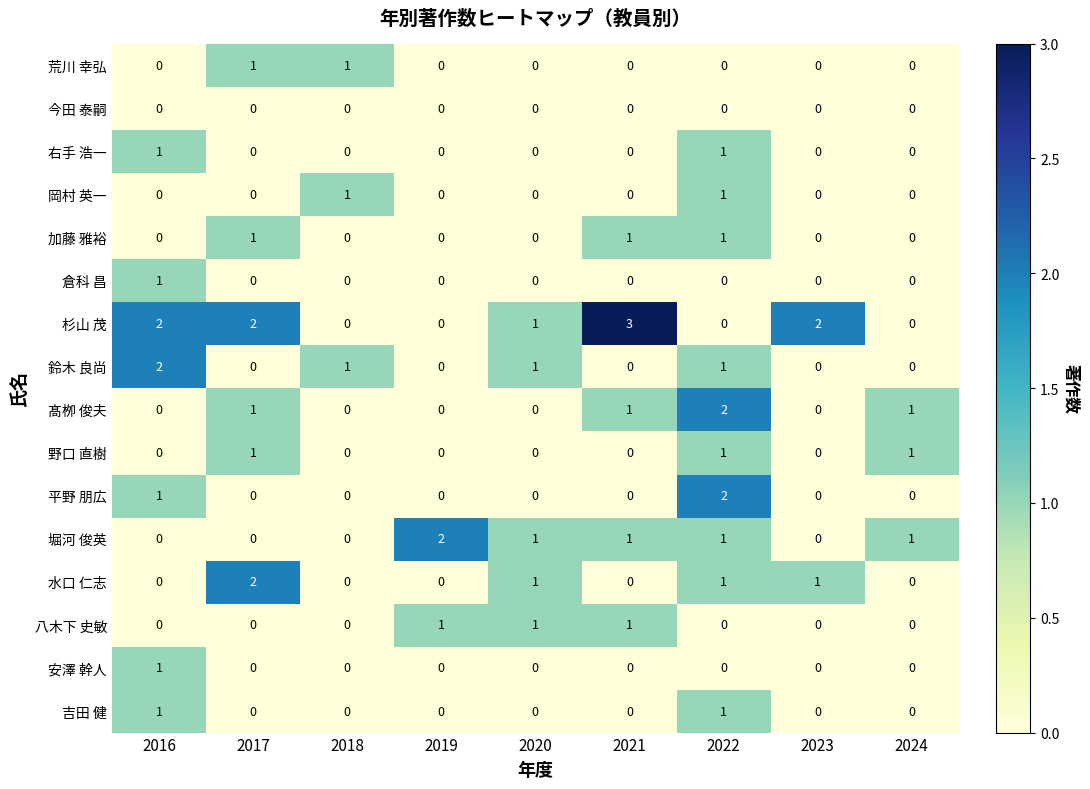

Between 2018 and 2021, which series saw the biggest shift?

杉山 茂